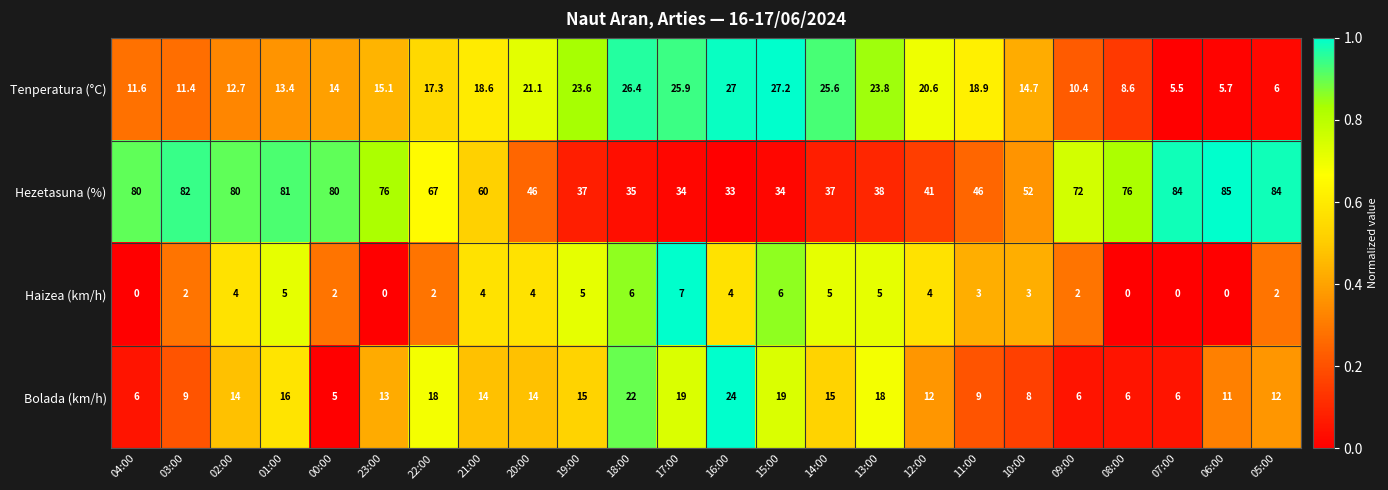

At 18:00, list the series in order from smallest to largest.

Haizea (km/h), Bolada (km/h), Tenperatura (°C), Hezetasuna (%)